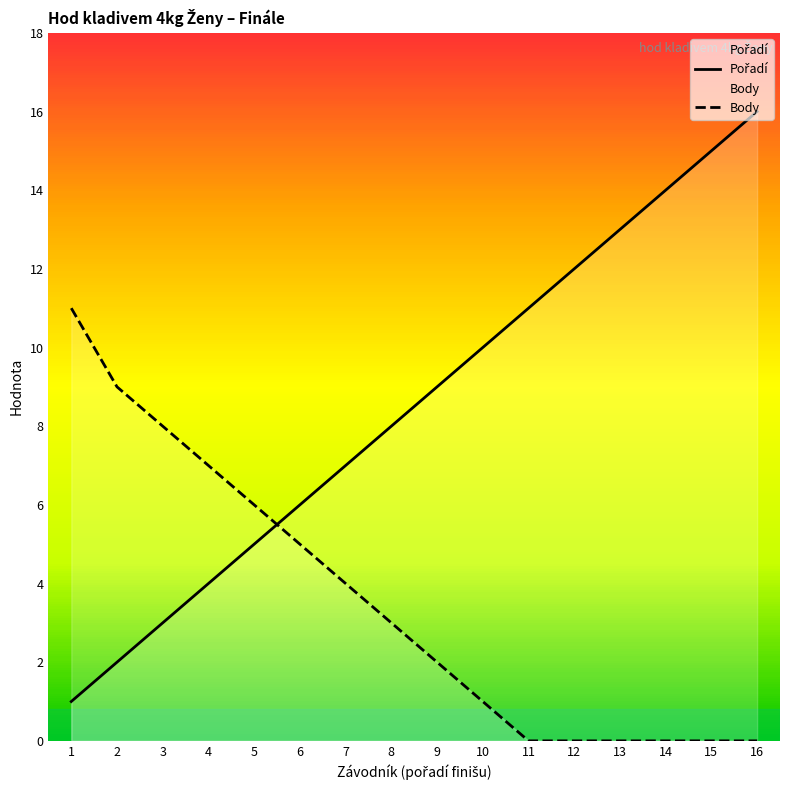

The value of Body at 1 is 5. True or false?

False